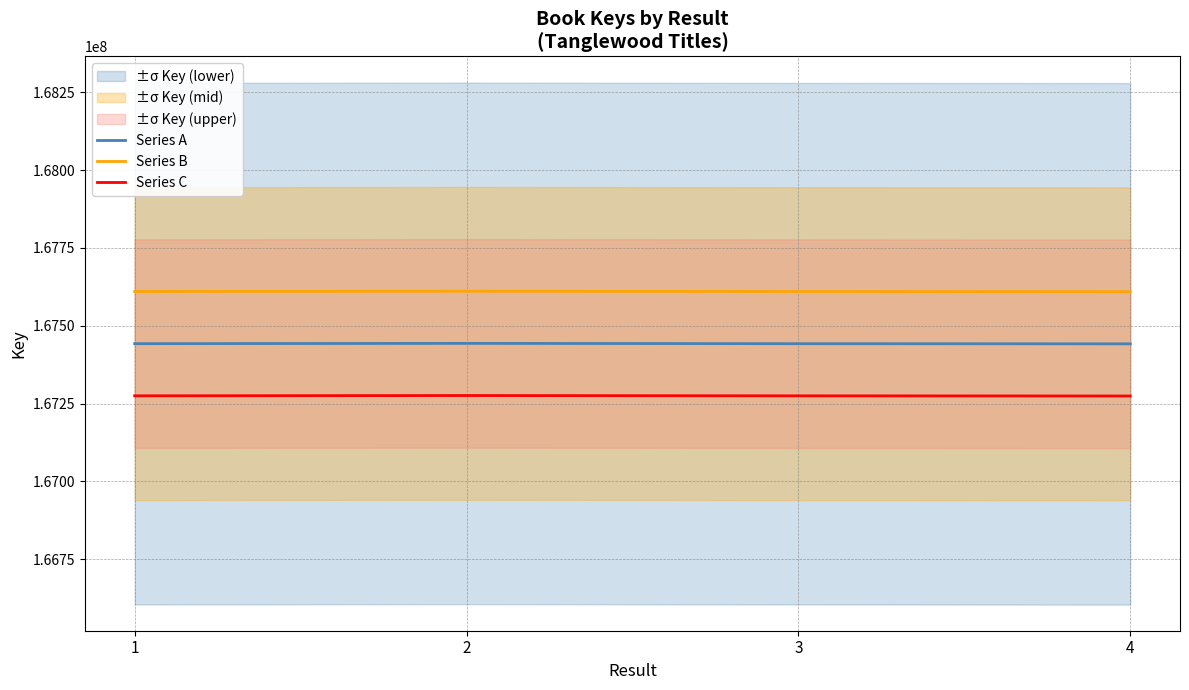

List the series in order of their overall mean, highest first.

Series B, Series A, Series C